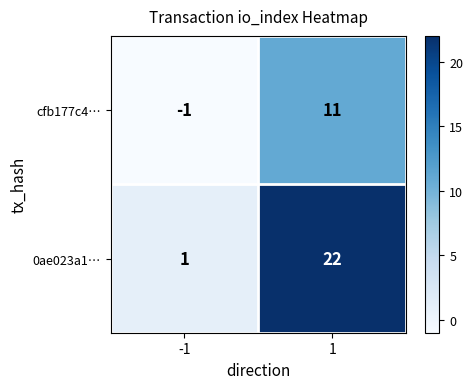

Is the value of cfb177c4… at -1 greater than the value of 0ae023a1… at -1?

No